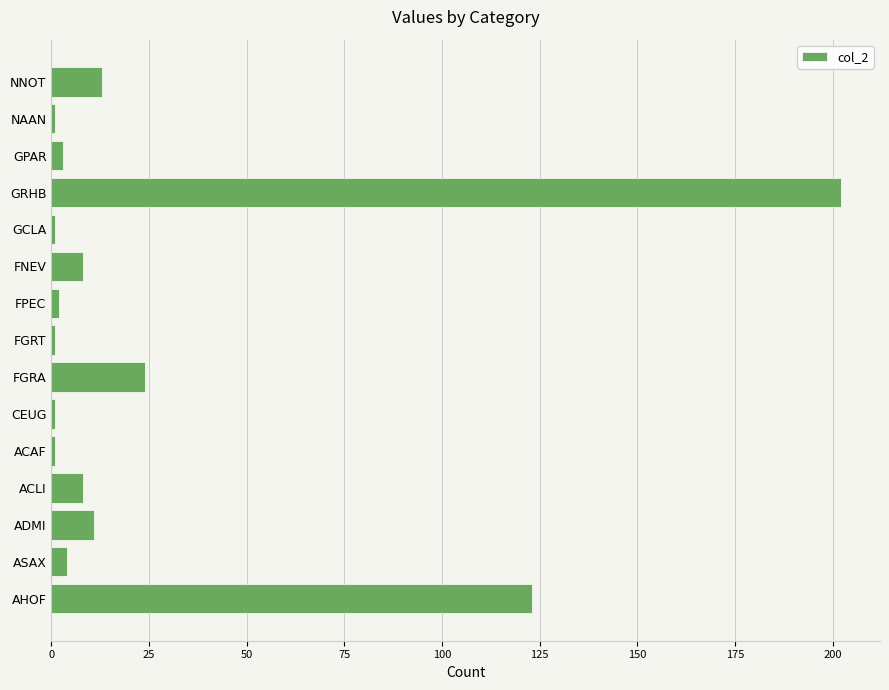

Between AHOF and FGRA, which is larger?

AHOF